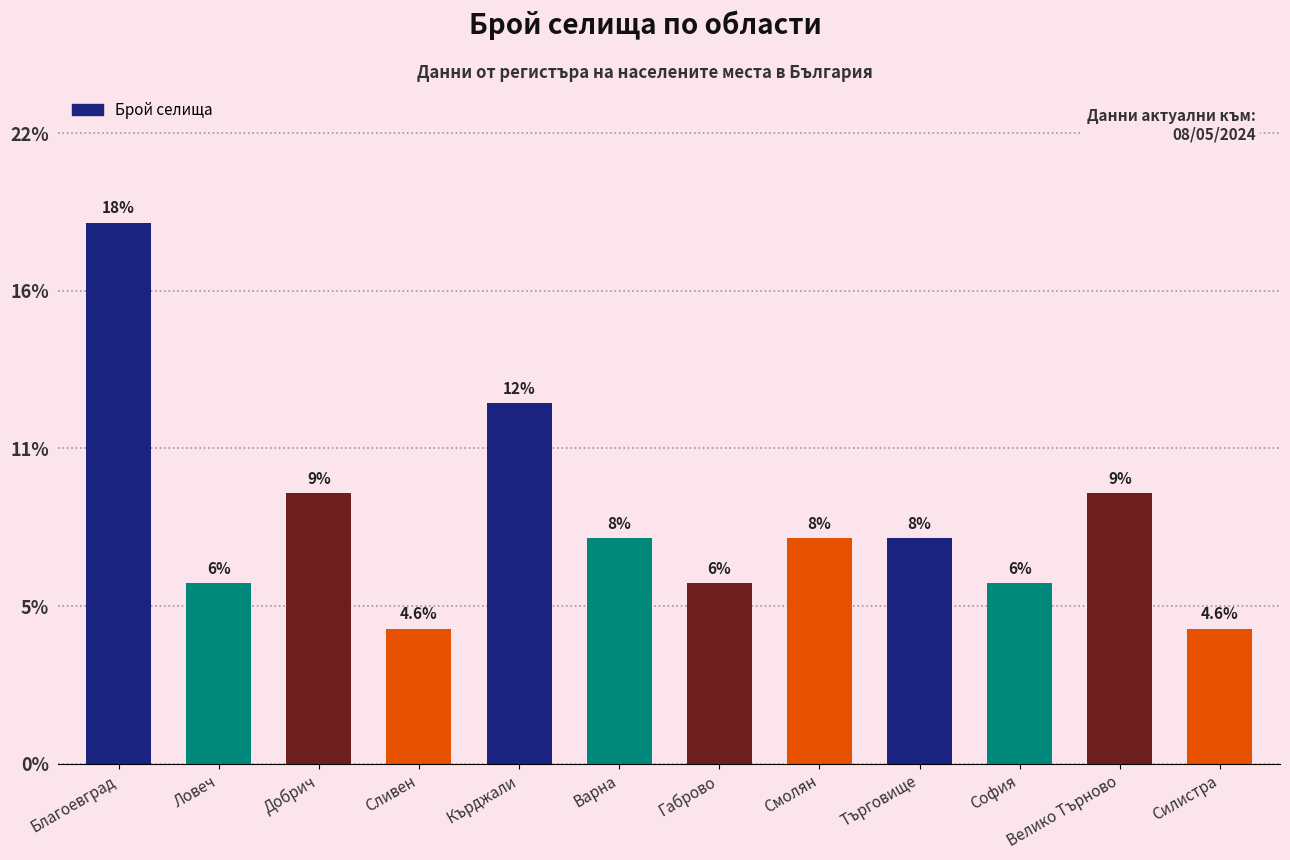

Rank the categories by value from highest to lowest.

Благоевград, Кърджали, Добрич, Велико Търново, Варна, Смолян, Търговище, Ловеч, Габрово, София, Сливен, Силистра